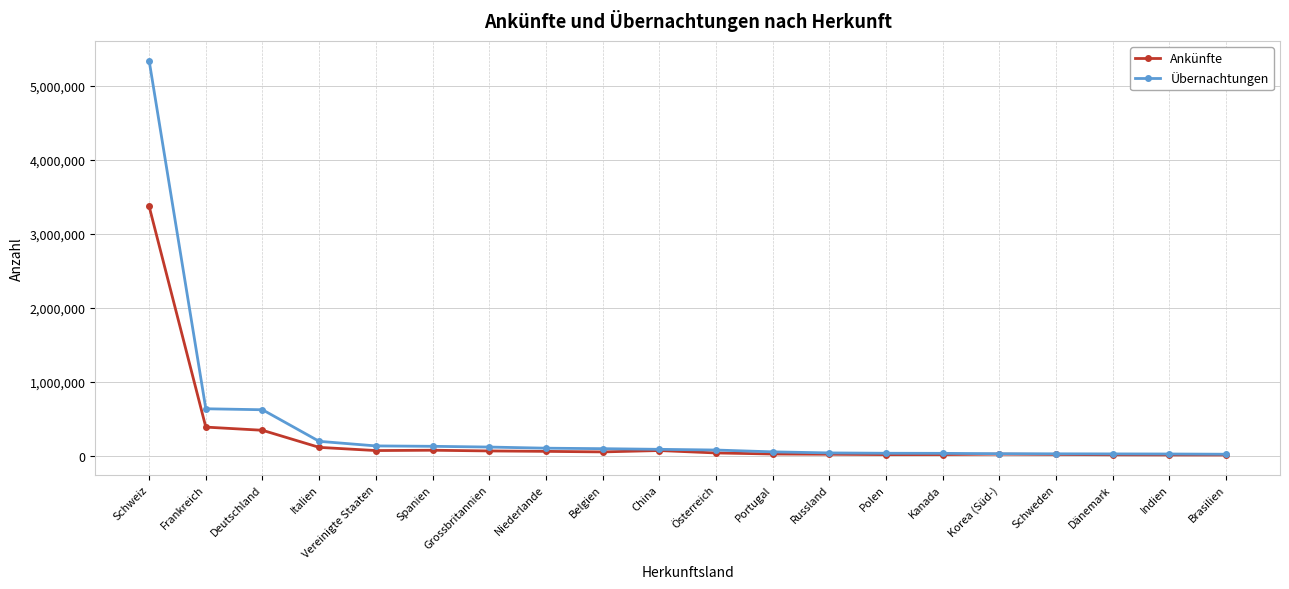

What is the label of the 19th point from the right?

Frankreich